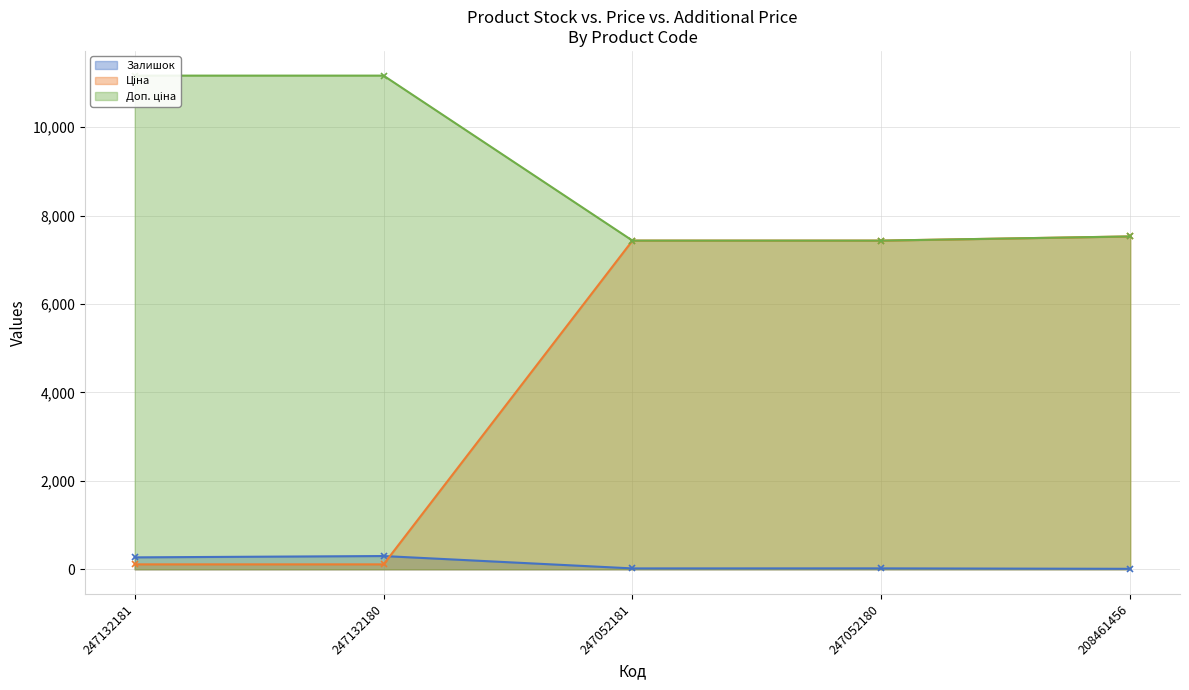

Which category has the lowest value in the Залишок series?

208461456